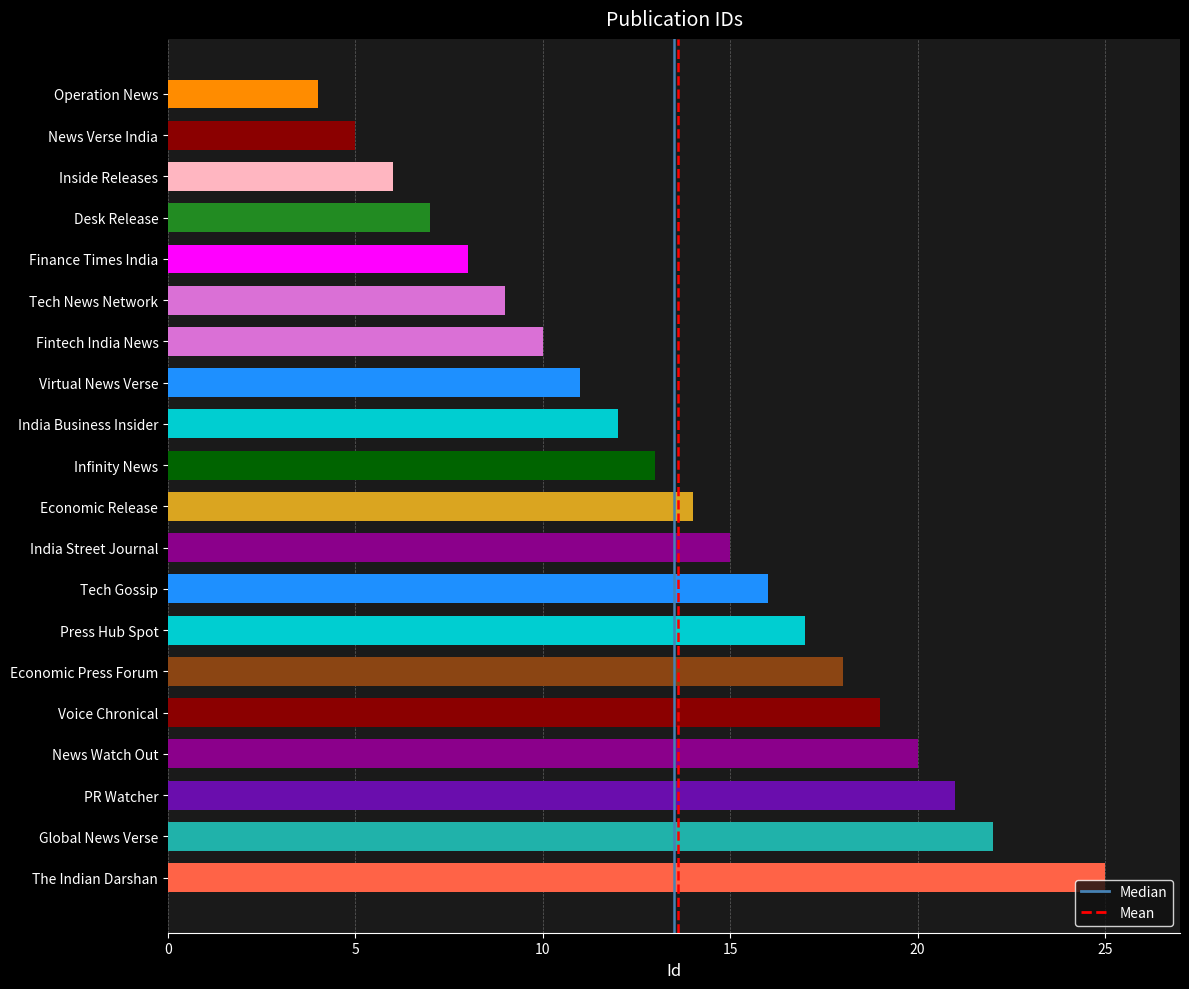

What is the greatest value displayed?

25